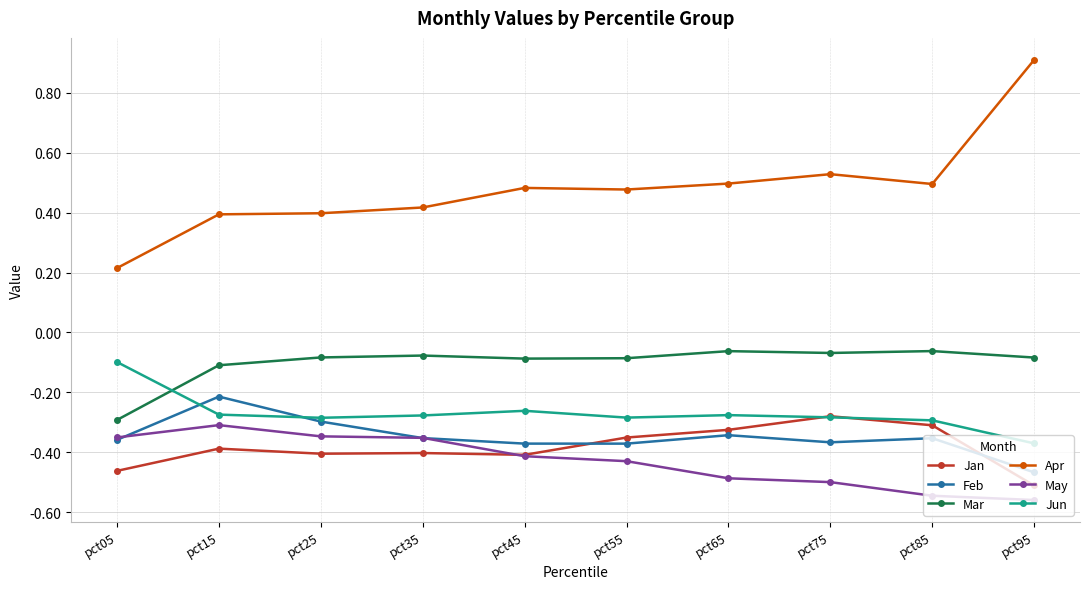

Does the chart have visible grid lines?

Yes